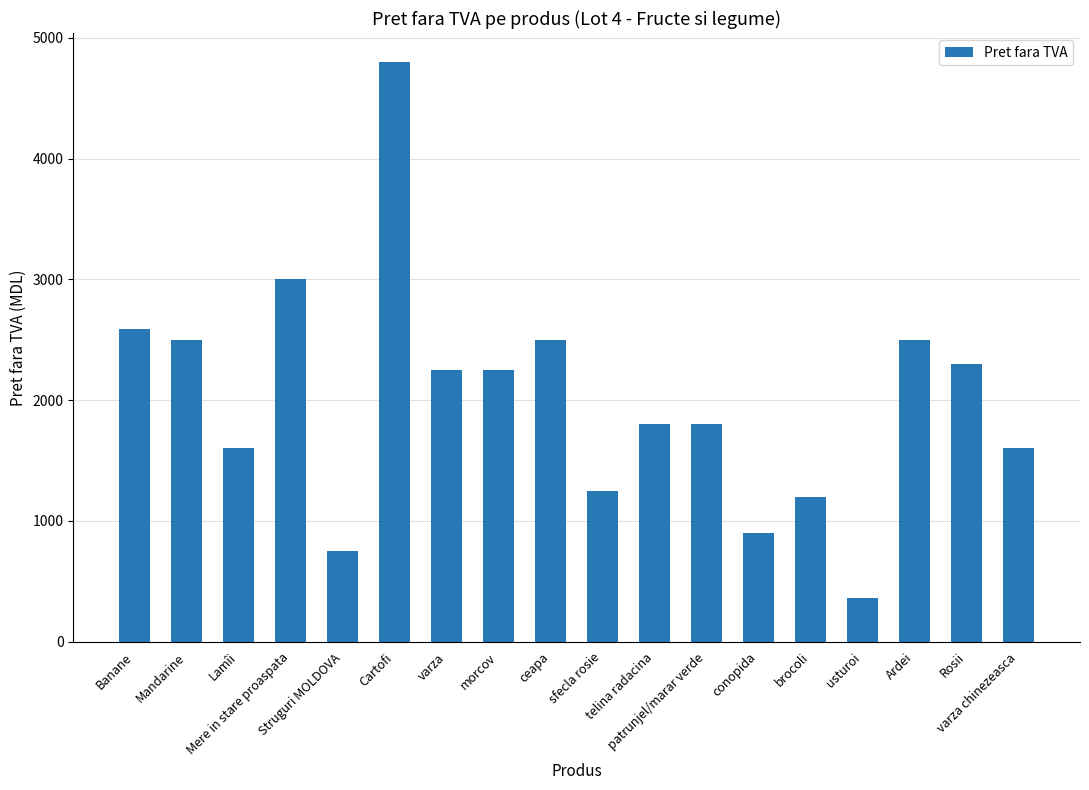

Reading left to right, list all the values displayed in this chart.

2590	2500	1600	3000	750	4800	2250	2250	2500	1250	1800	1800	900	1200	360	2500	2300	1600